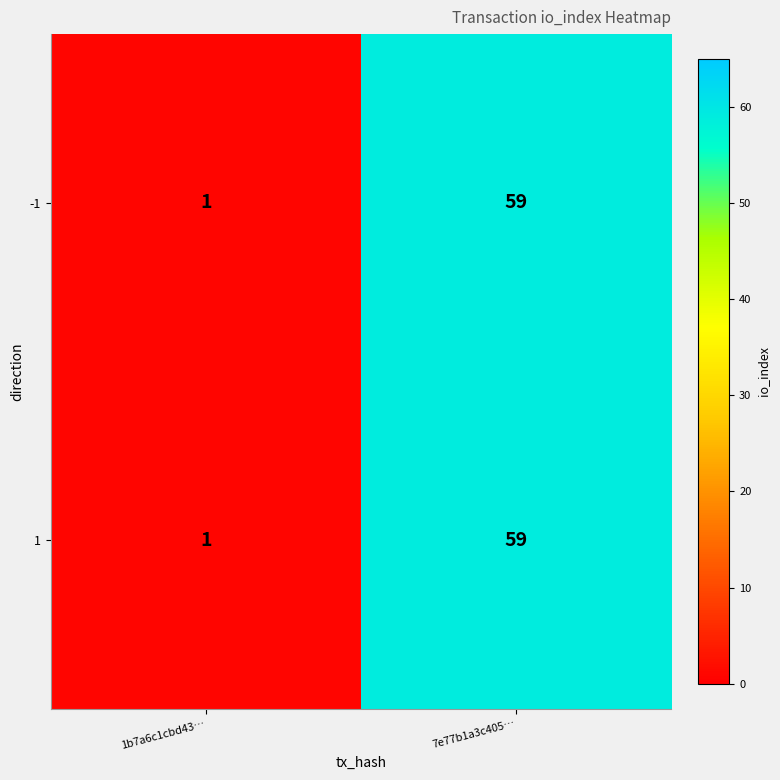

Reading left to right, transcribe all the data shown in this chart.

-1: 1b7a6c1cbd43…=1	7e77b1a3c405…=59
1: 1b7a6c1cbd43…=1	7e77b1a3c405…=59